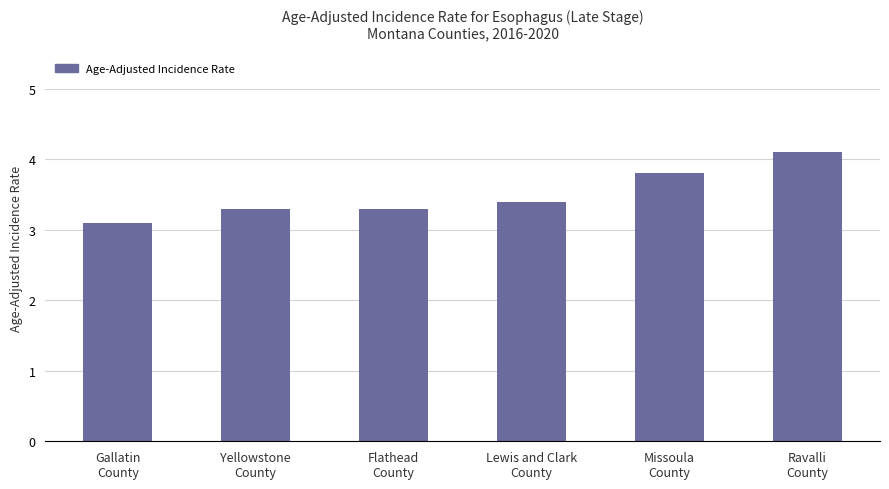

The chart shows a value of 0.6 at Gallatin
County. True or false?

False